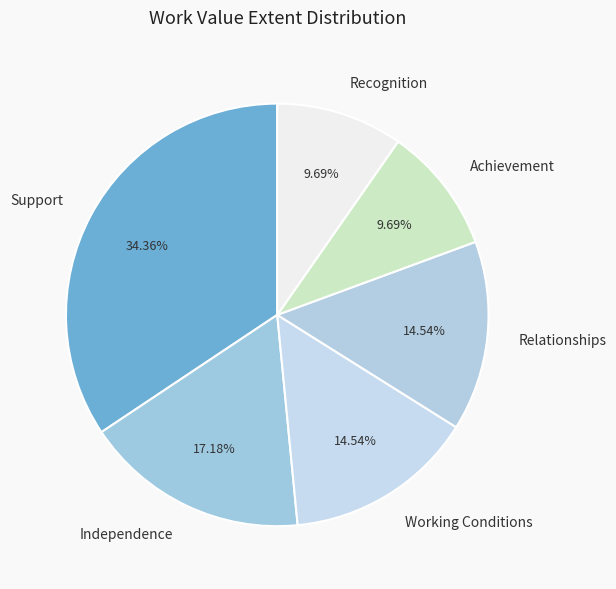

What percentage is NOT represented by Relationships?

85.5%